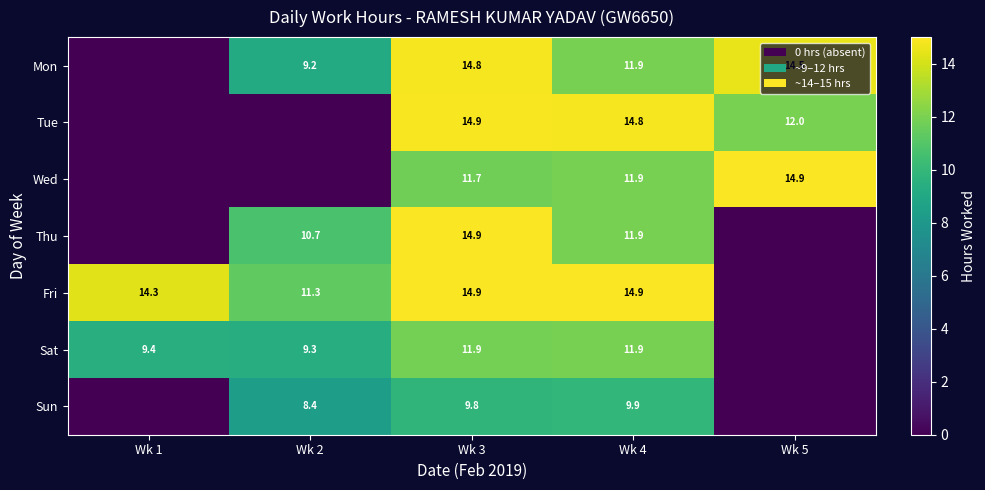

What is the difference between the highest and lowest values at Wk 4?

5.0